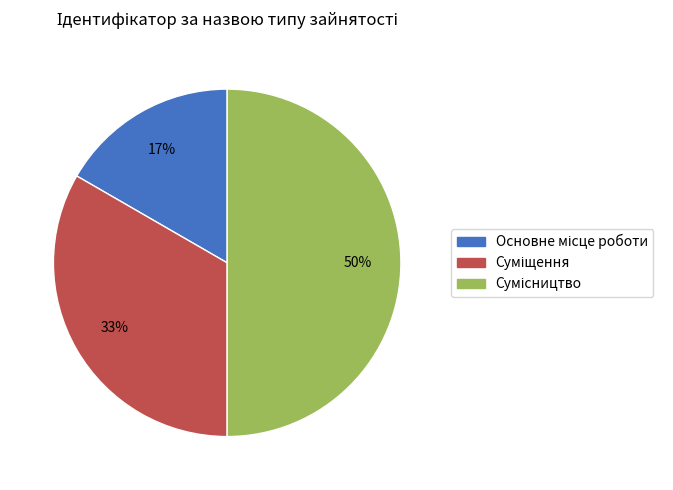

Count the number of slices in the pie.

3